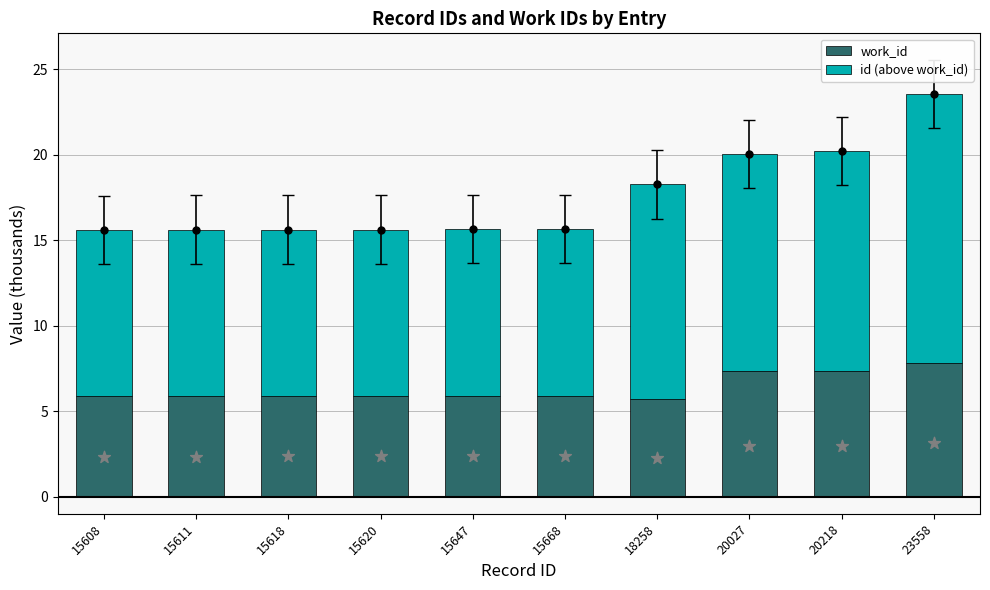

Which series reaches the minimum Y coordinate?

work_id